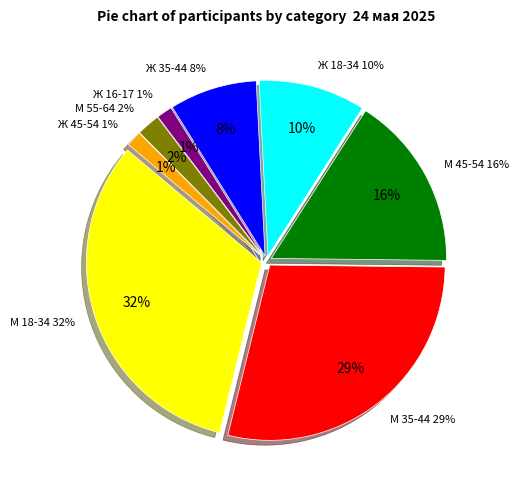

What percentage do Ж 16-17 and Ж 18-34 together represent?

11.3%